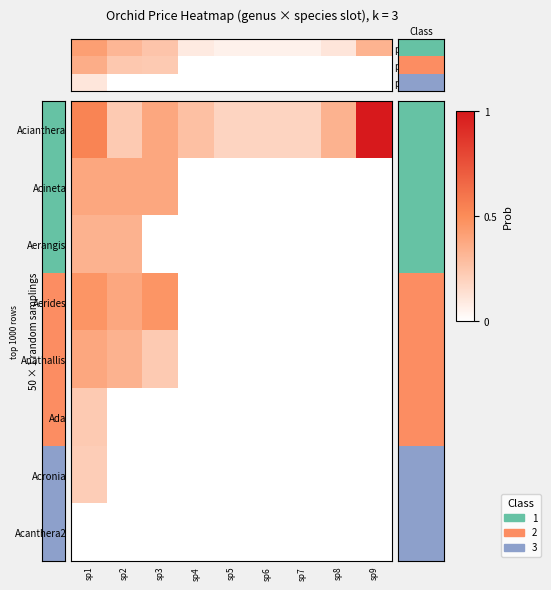

List the labels in order of Ada value, smallest first.

sp2, sp3, sp4, sp5, sp6, sp7, sp8, sp9, sp1